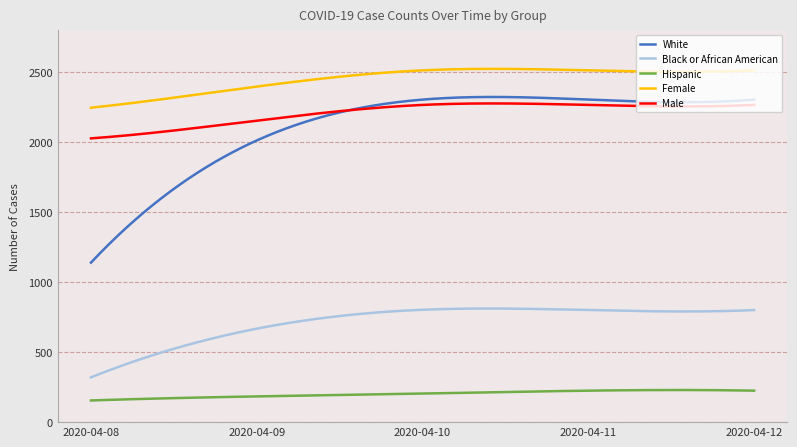

What is the sum of all Hispanic values?

60587.9